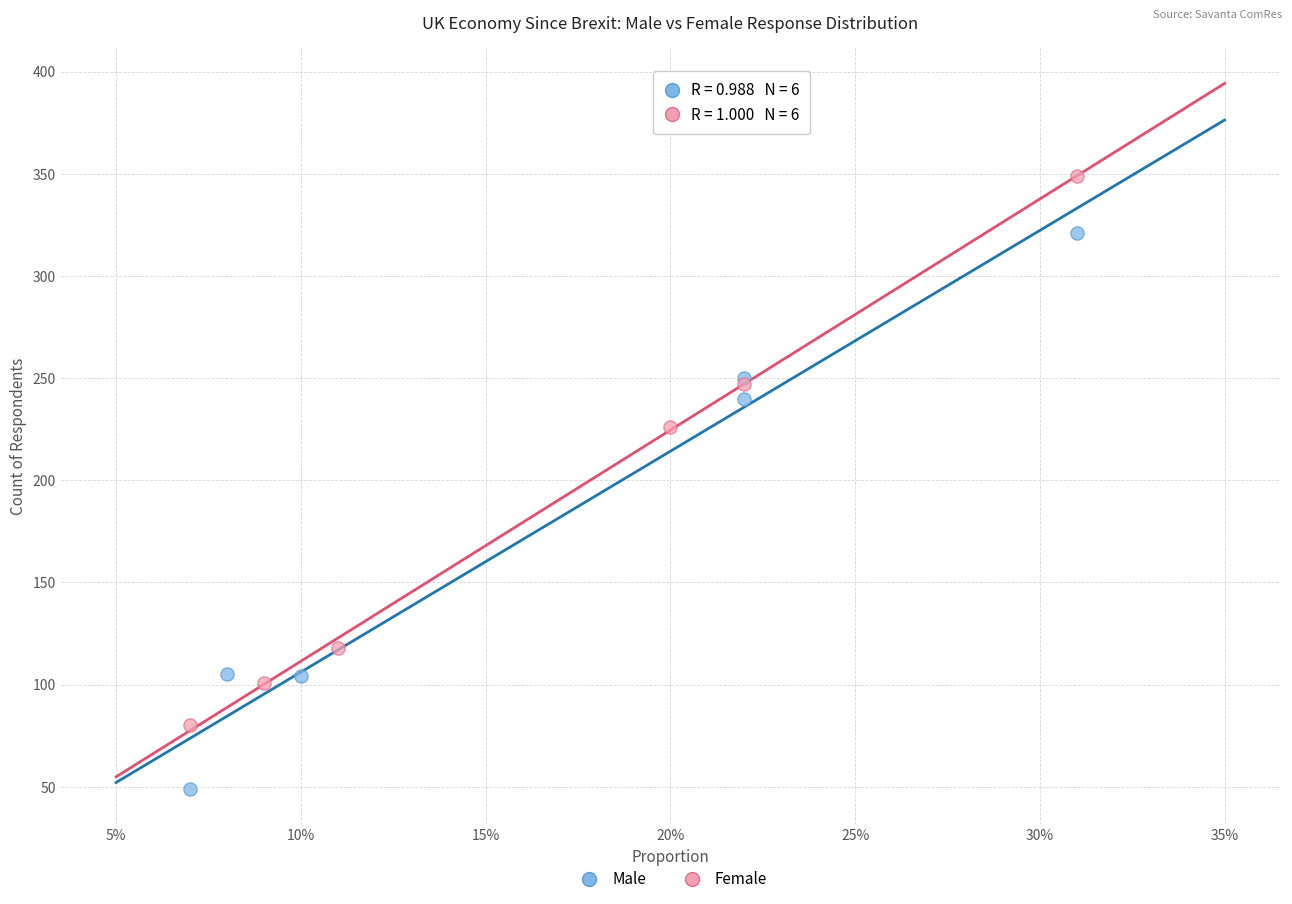

Which series reaches the minimum Y coordinate?

Male